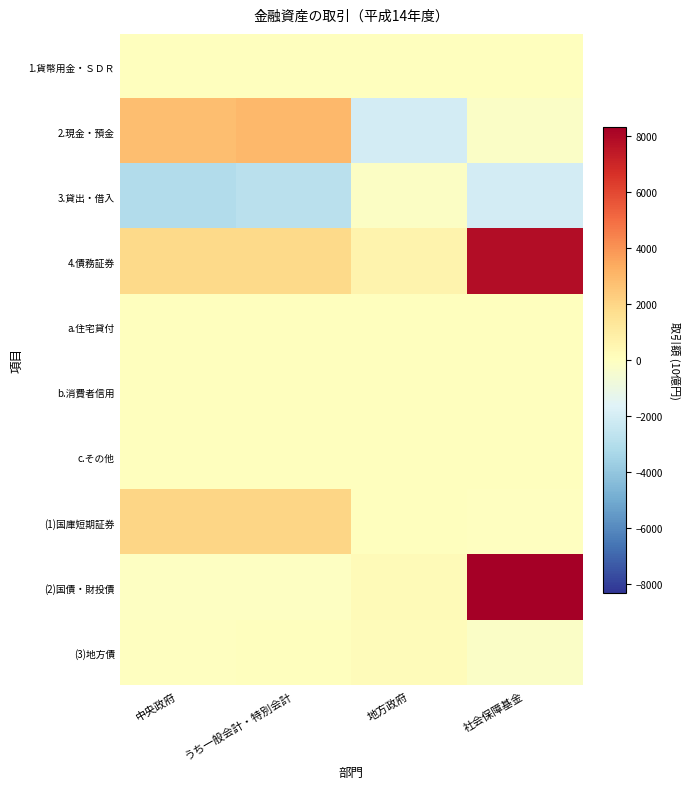

Count the number of data series in this chart.

10